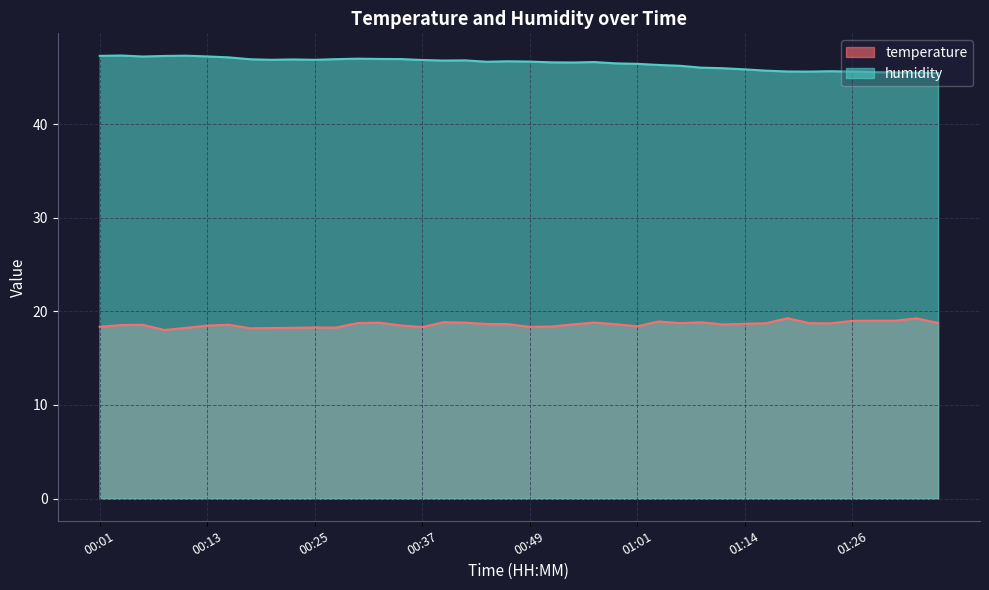

True or false: humidity has more than 2 interior local peaks.

True